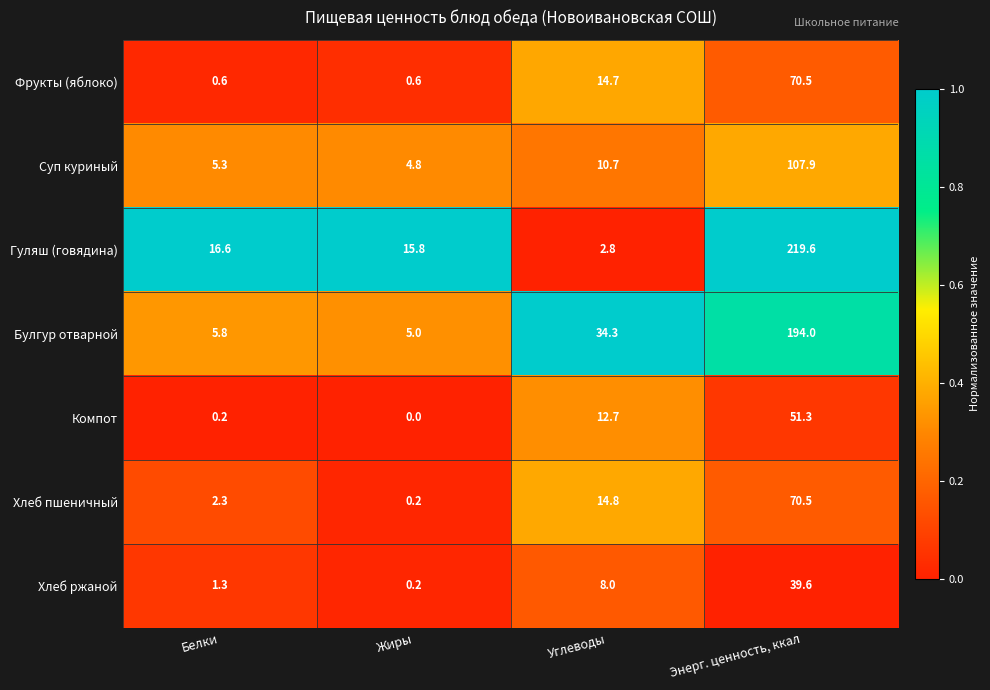

Reading left to right, transcribe all the data shown in this chart.

Фрукты (яблоко): Белки=0.6	Жиры=0.6	Углеводы=14.7	Энерг. ценность, ккал=70.5
Суп куриный: Белки=5.3	Жиры=4.8	Углеводы=10.7	Энерг. ценность, ккал=107.9
Гуляш (говядина): Белки=16.6	Жиры=15.8	Углеводы=2.8	Энерг. ценность, ккал=219.6
Булгур отварной: Белки=5.8	Жиры=5.0	Углеводы=34.3	Энерг. ценность, ккал=194.0
Компот: Белки=0.2	Жиры=0.0	Углеводы=12.7	Энерг. ценность, ккал=51.3
Хлеб пшеничный: Белки=2.3	Жиры=0.2	Углеводы=14.8	Энерг. ценность, ккал=70.5
Хлеб ржаной: Белки=1.3	Жиры=0.2	Углеводы=8.0	Энерг. ценность, ккал=39.6